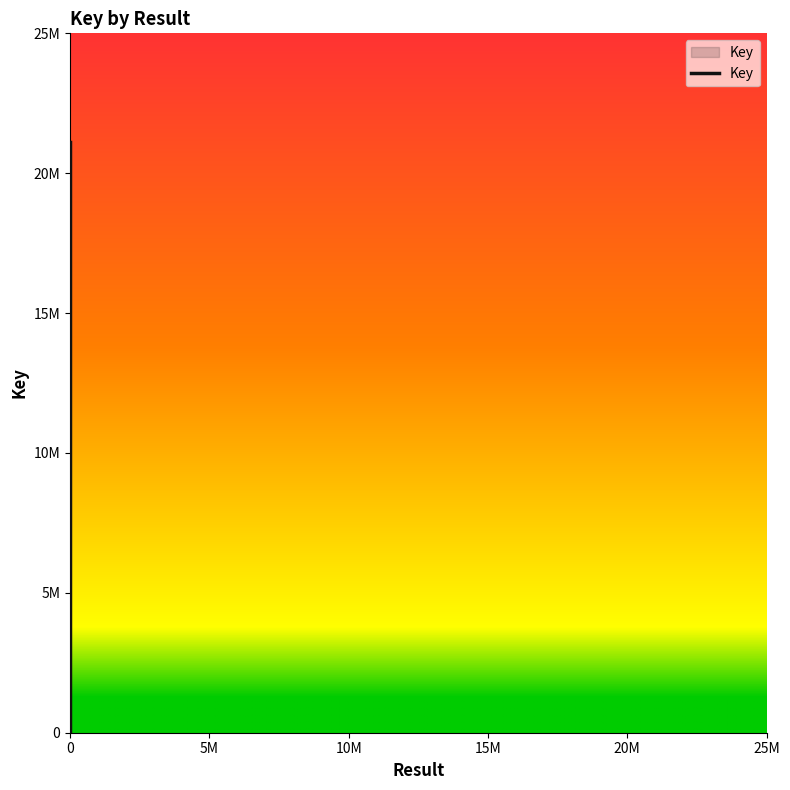

What is the change in value from 0 to 5M?

-21099573